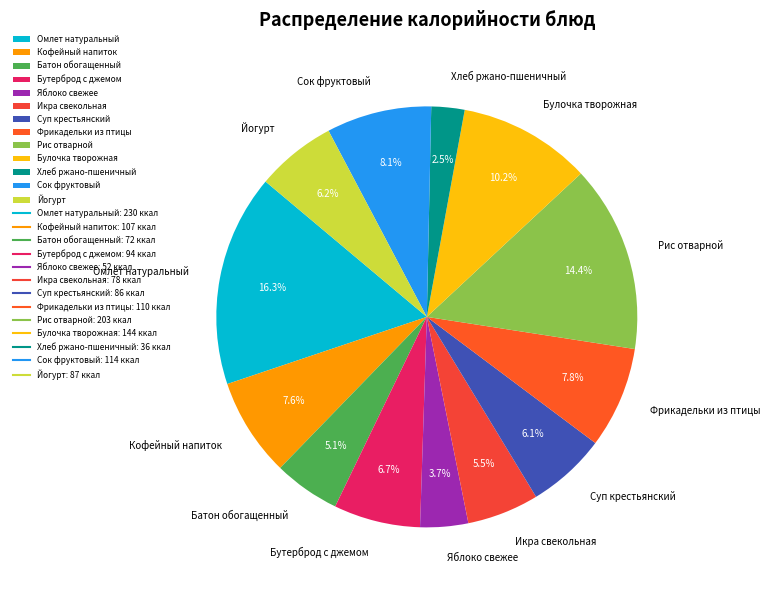

What is the smallest slice in the pie chart?

Хлеб ржано-пшеничный